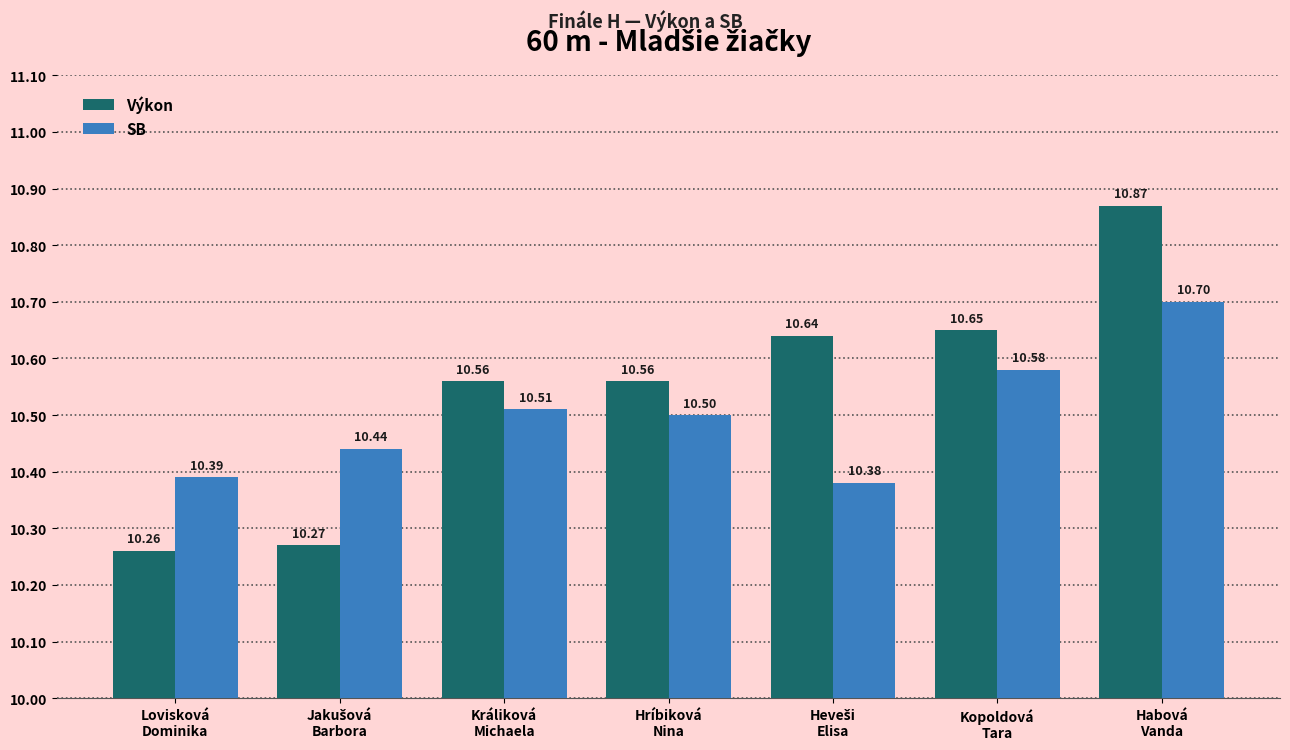

What is the maximum value shown in the chart?

10.9